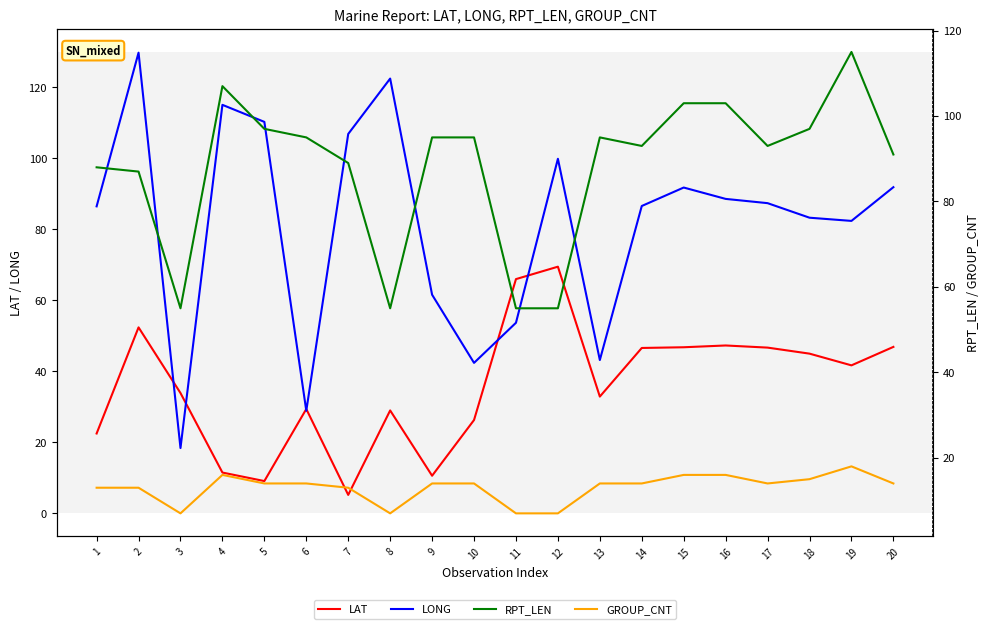

At which category is the sum across all series the highest?

2